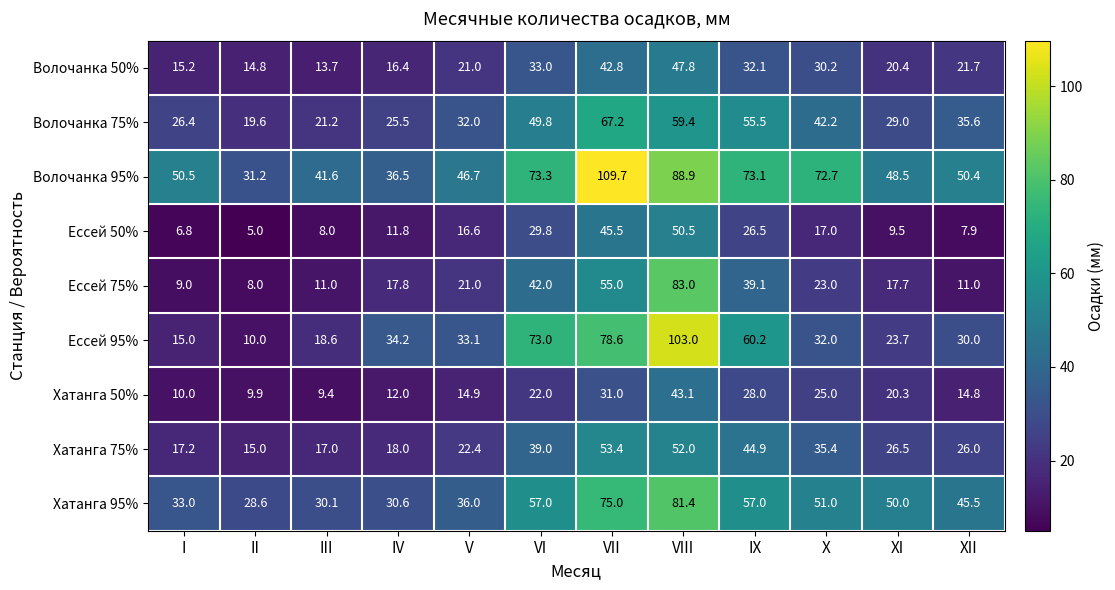

Count the number of categories in the chart.

12